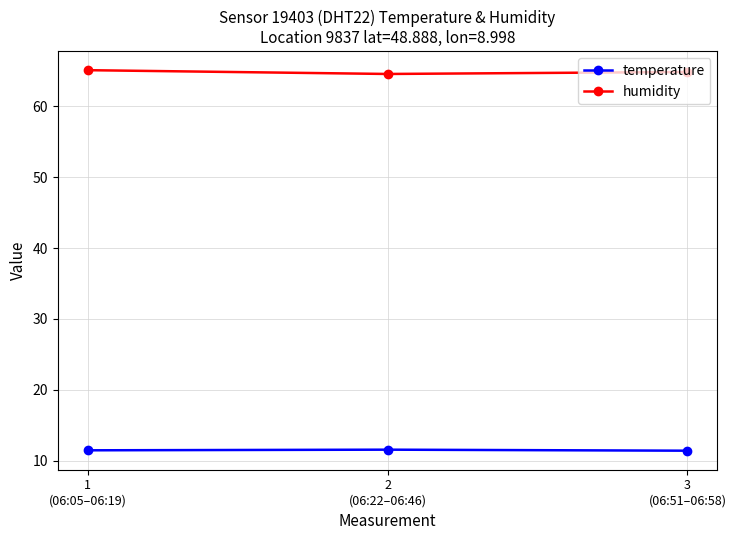

List the series in order of their peak value, lowest first.

temperature, humidity